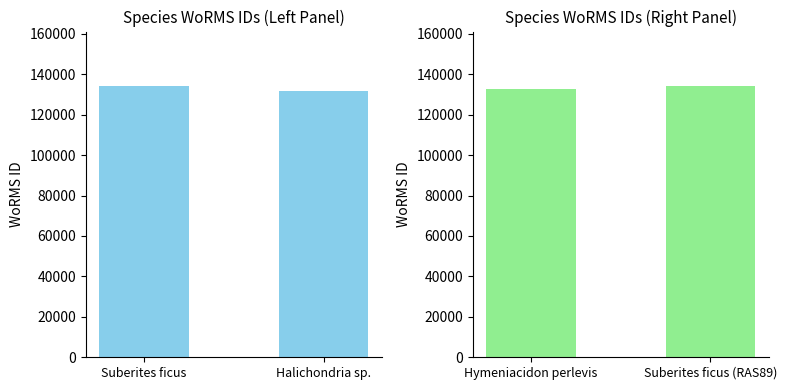

Approximately how many times larger is the value at Hymeniacidon perlevis compared to Suberites ficus (RAS89)?

1.0